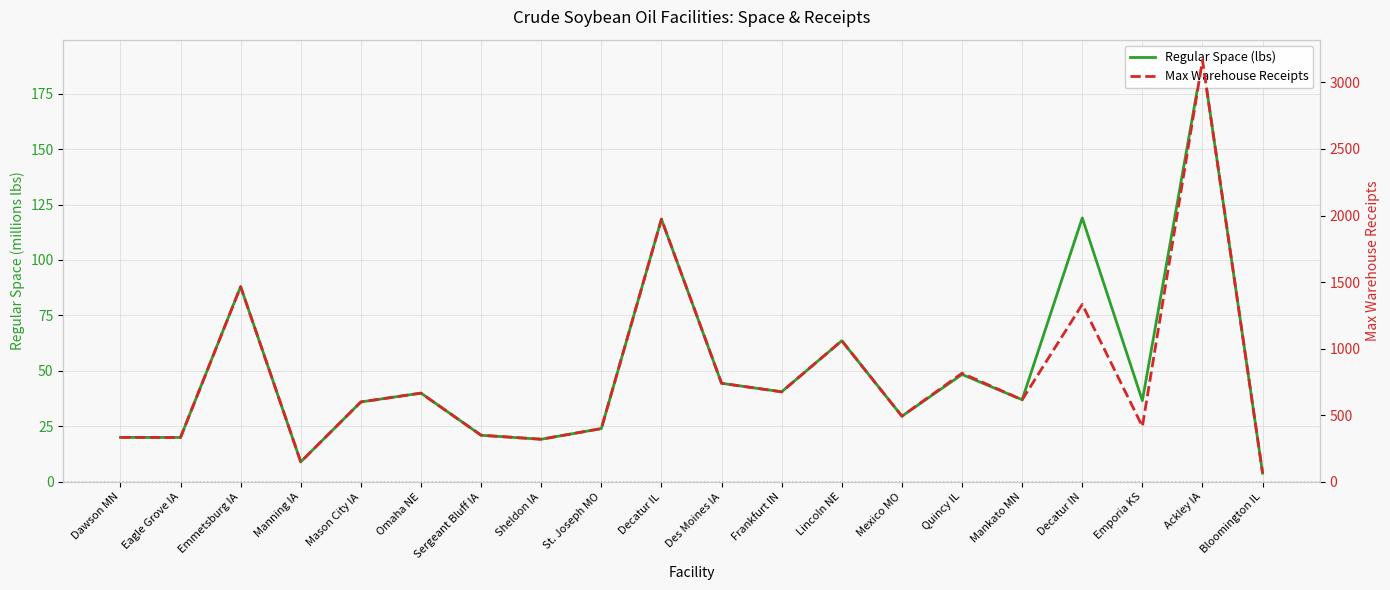

True or false: Regular Space (lbs) and Max Warehouse Receipts cross at least once.

False